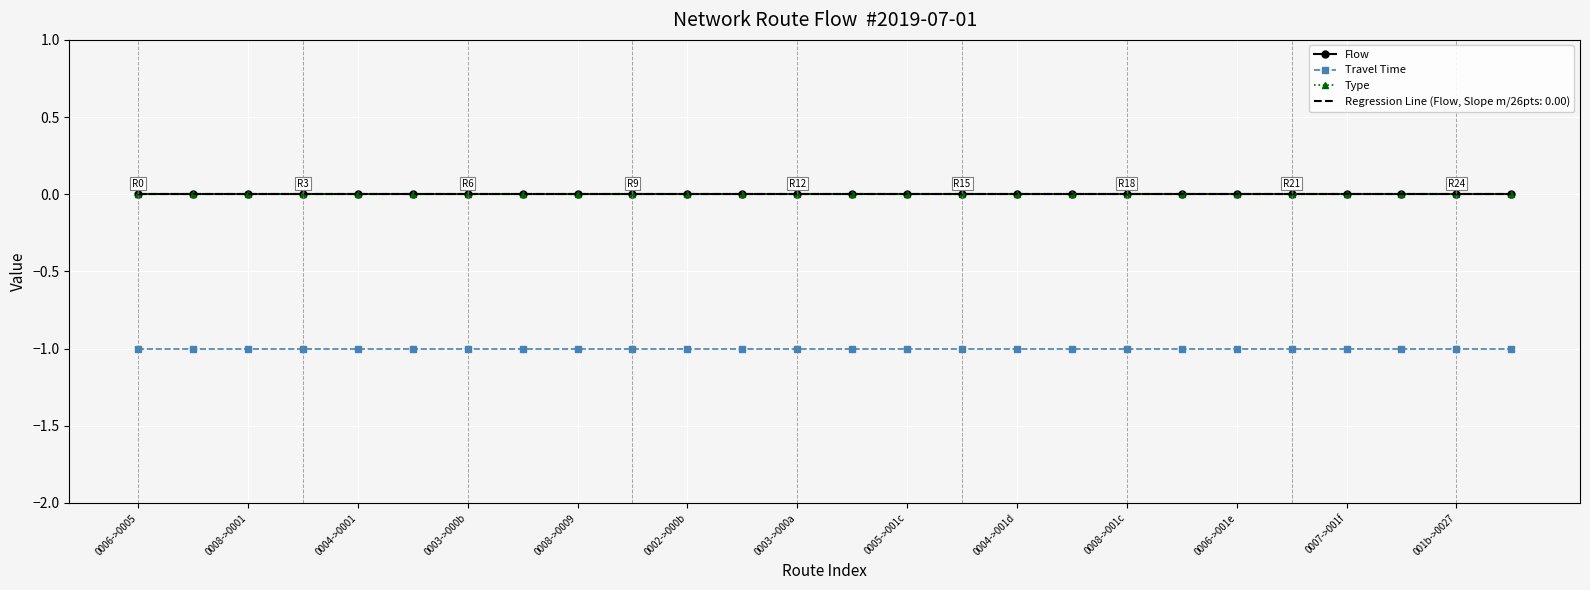

At which category is the sum across all series the highest?

0006->0005